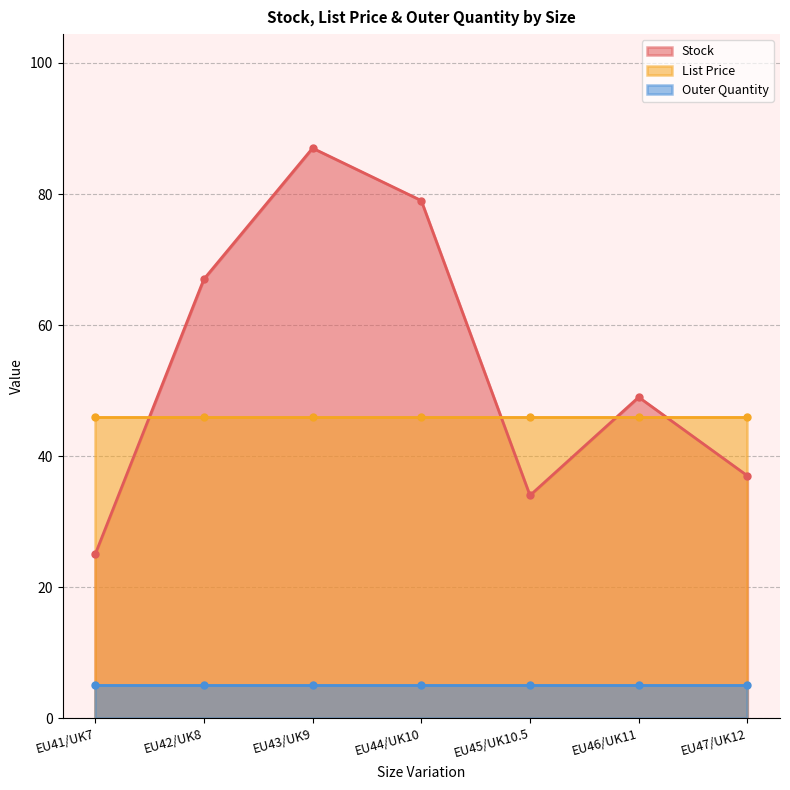

How many lines are shown in the chart?

3